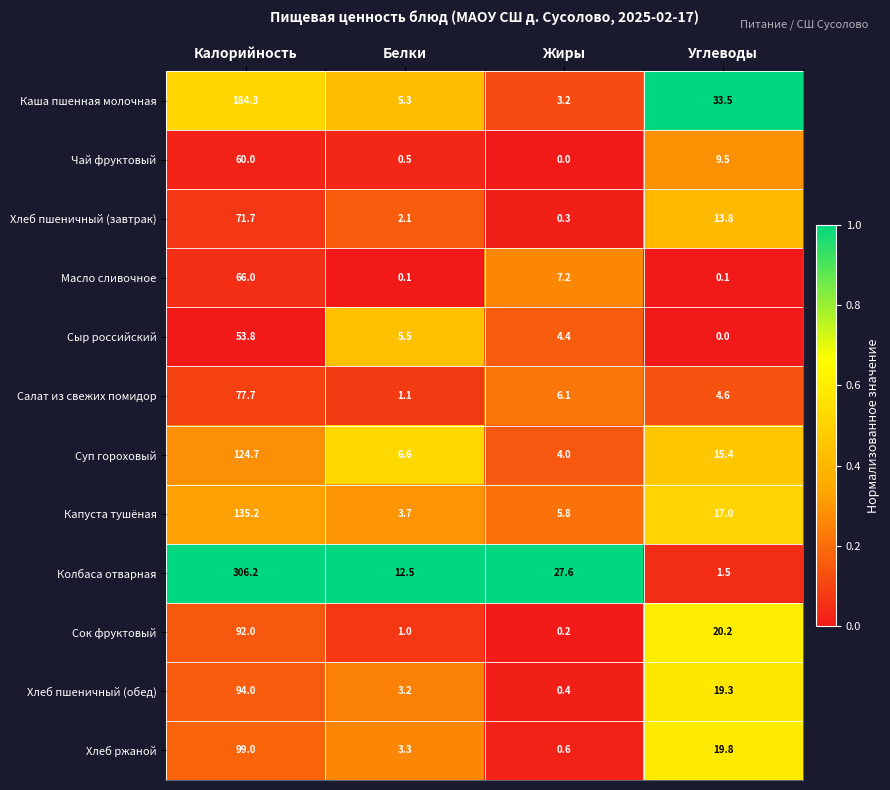

Which series changed the most between Калорийность and Жиры?

Колбаса отварная